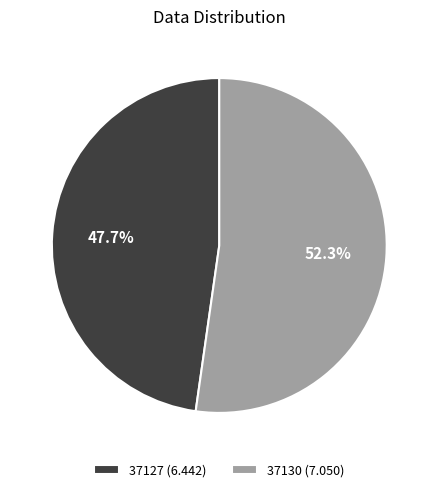

Which slice is the largest?

37130